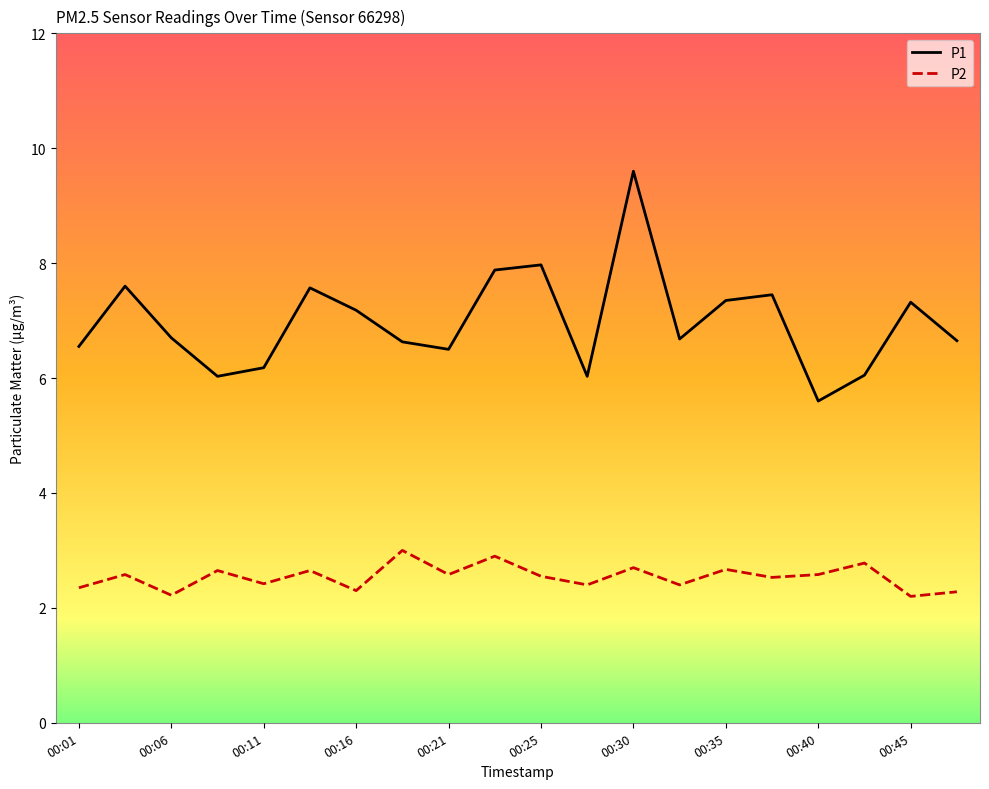

List the series in order of their overall mean, highest first.

P1, P2